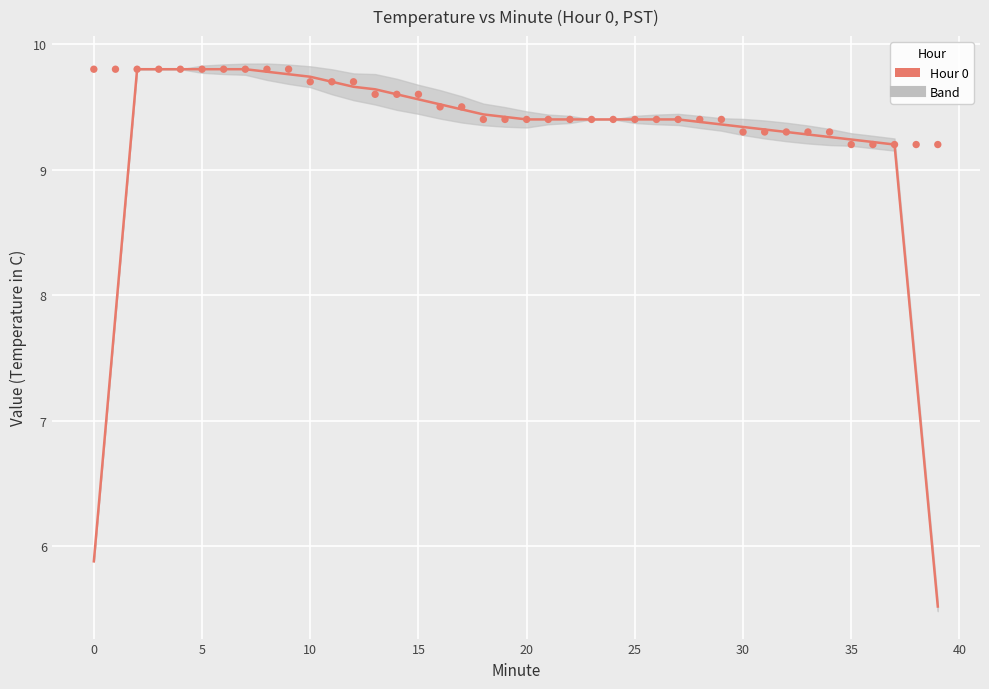

What is the range of Y values (max minus min)?

0.6